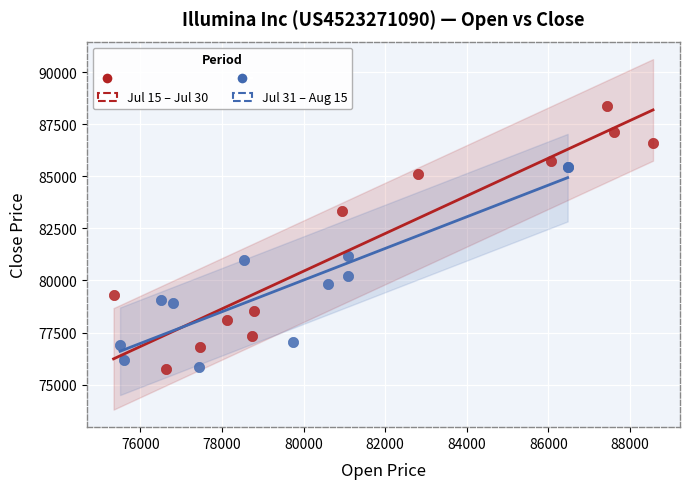

Which series has the largest Y range (max minus min)?

Jul 15 – Jul 30